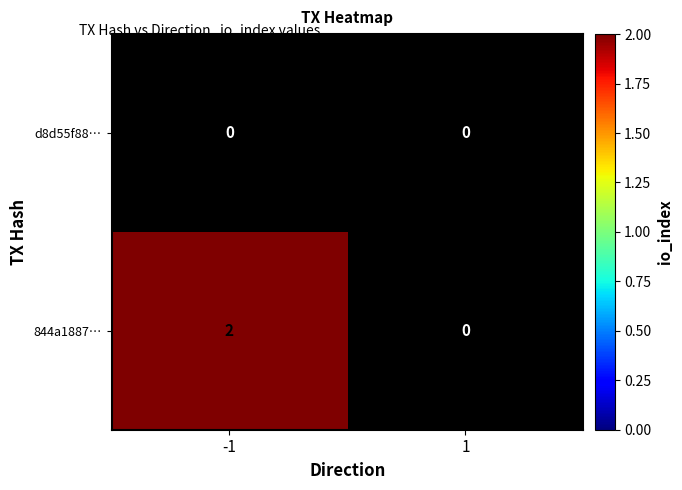

Is it true that 844a1887… equals 1 at -1?

False